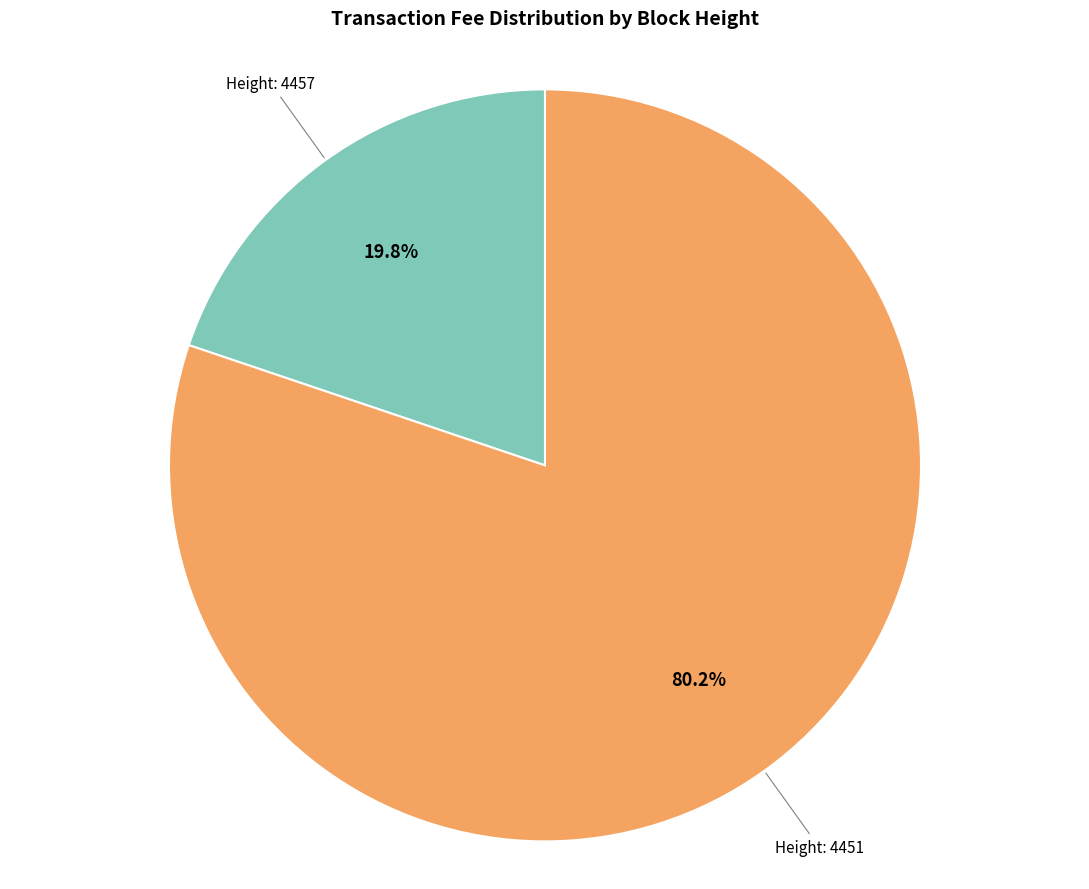

Is there any slice that represents more than half of the pie?

Yes